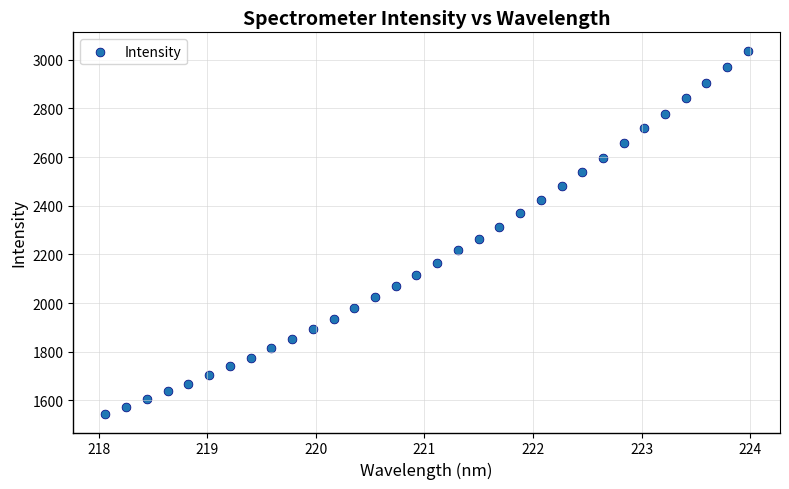

What is the range of X values (max minus min)?

5.9